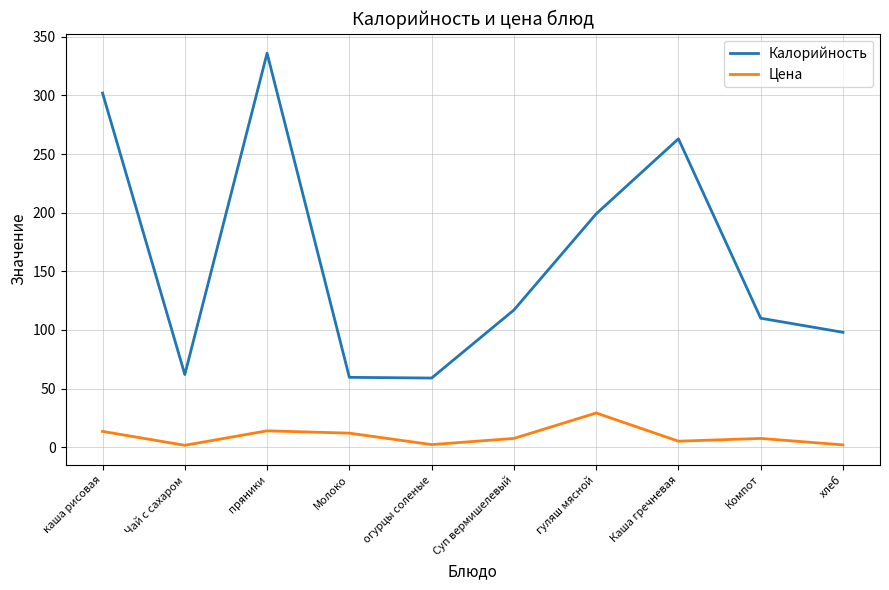

What is the lowest value of the Калорийность series?

59.0